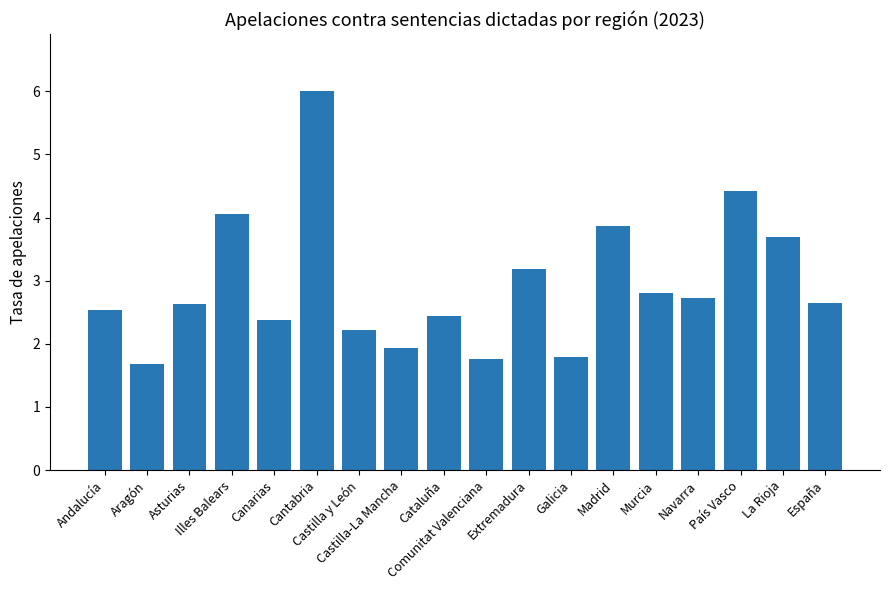

What is the greatest value displayed?

6.0